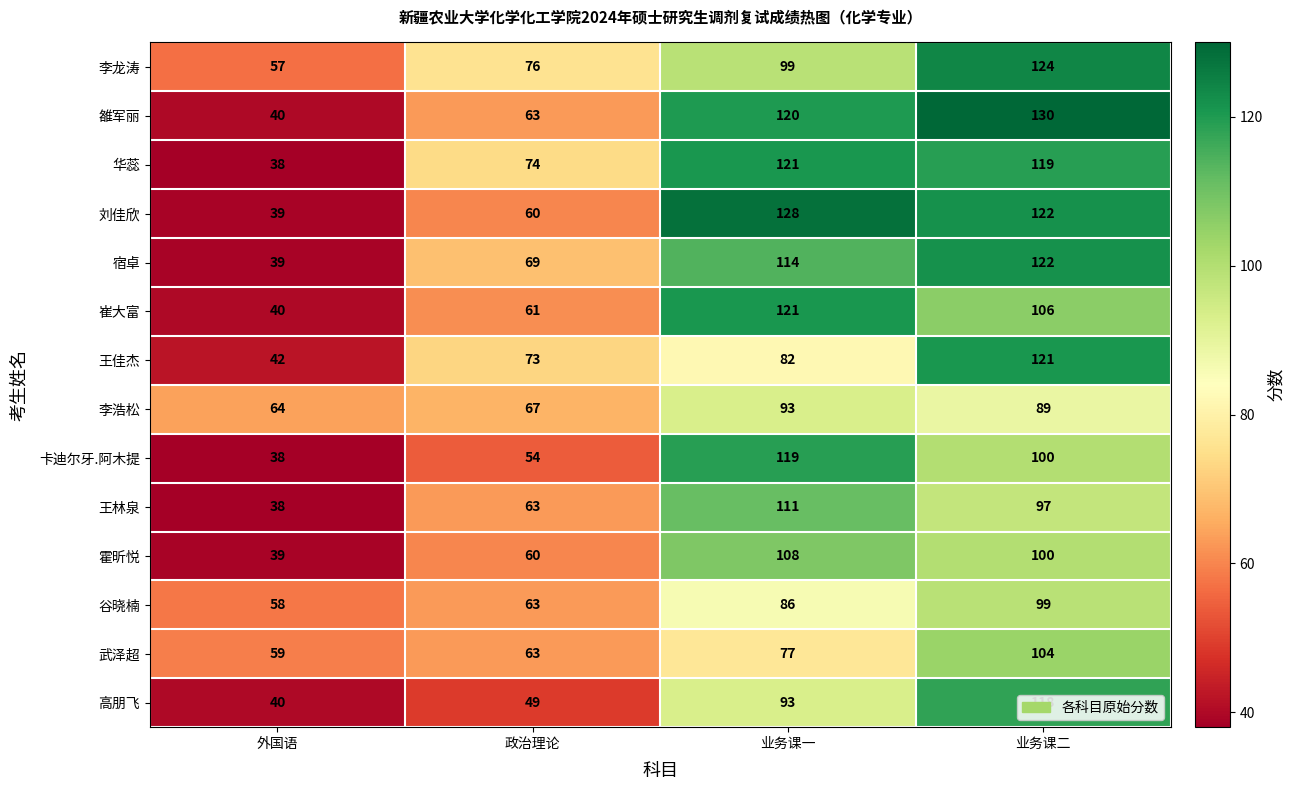

What is the maximum value shown in the chart?

130